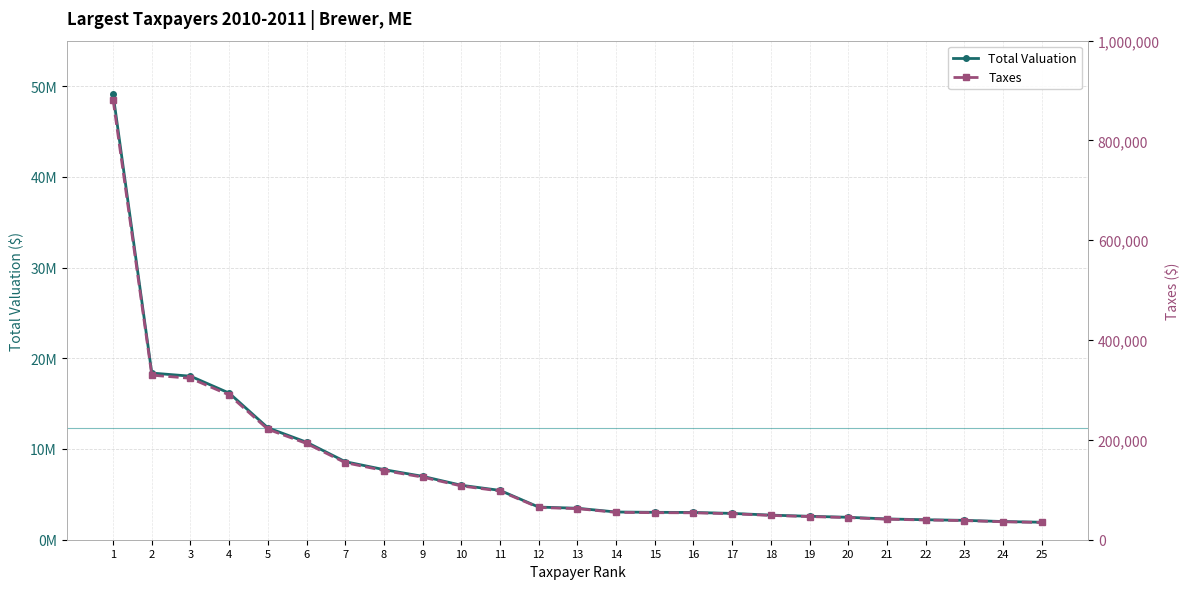

What is the difference between the maximum and minimum values in the Total Valuation series?

47153100.0